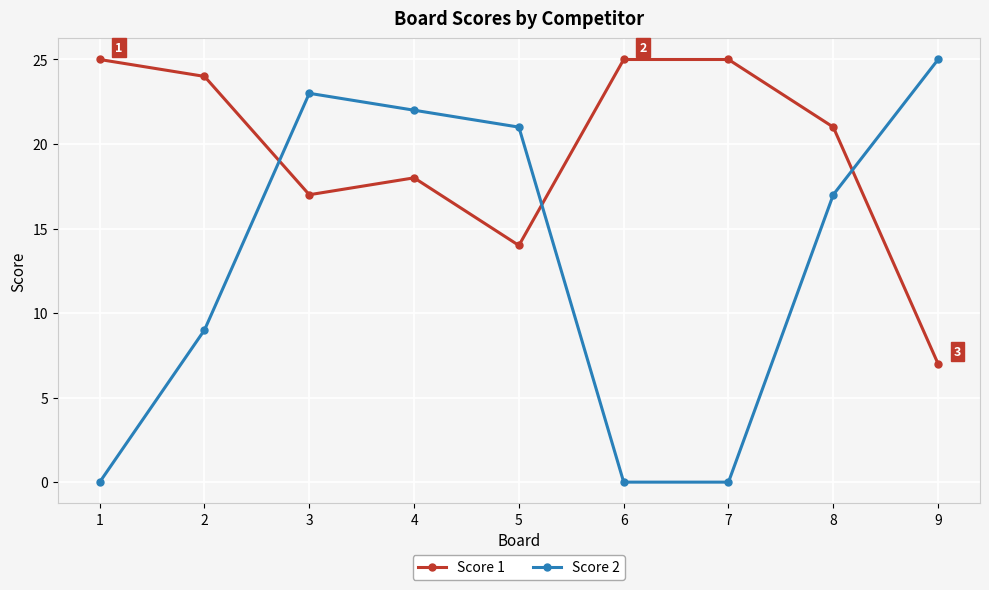

Where is the first local maximum for Score 1?

4